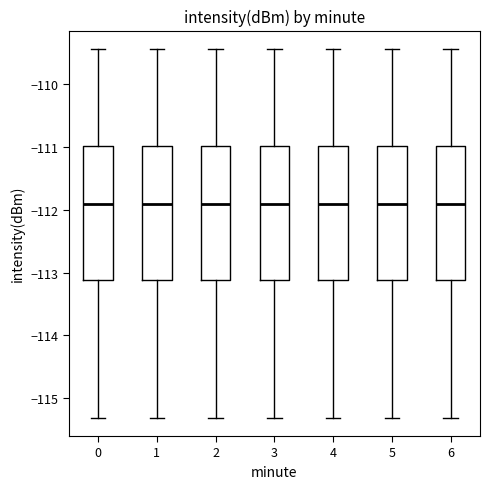

Where does the lower whisker of the box at x = 0 end on the y-axis? The values are not printed on the chart, so give them approximately, as read against the axis.

-115.3